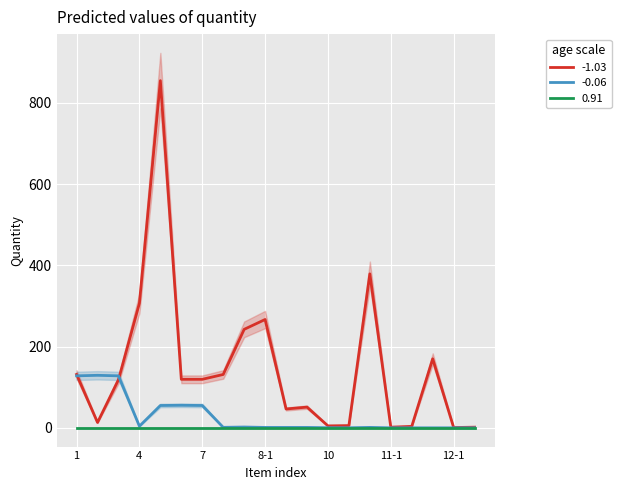

At which label does 1 first exceed 119?

1